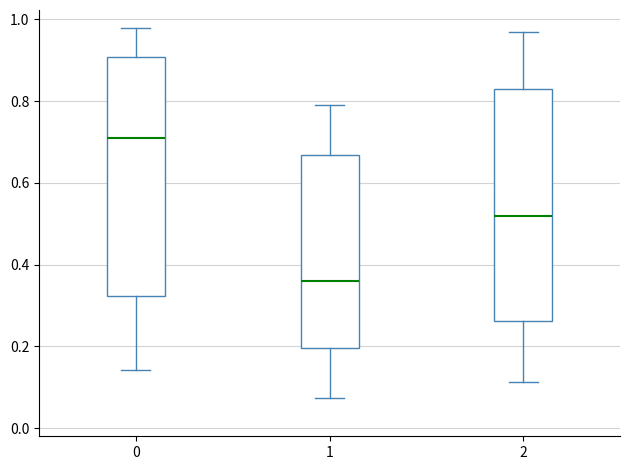

Which box has the highest median line?

0